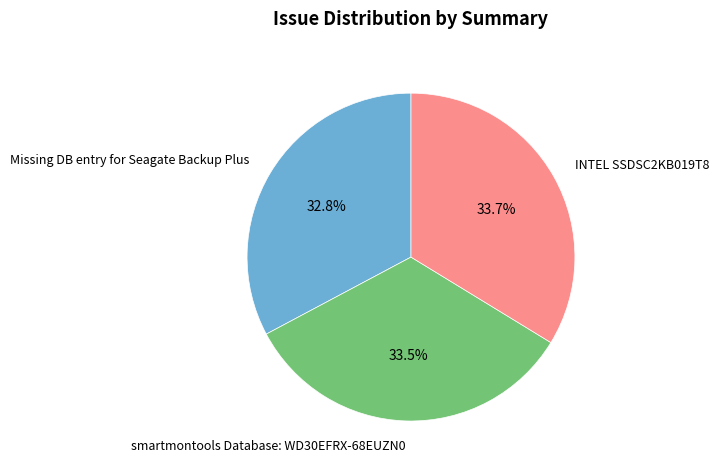

How many segments does this pie chart have?

3